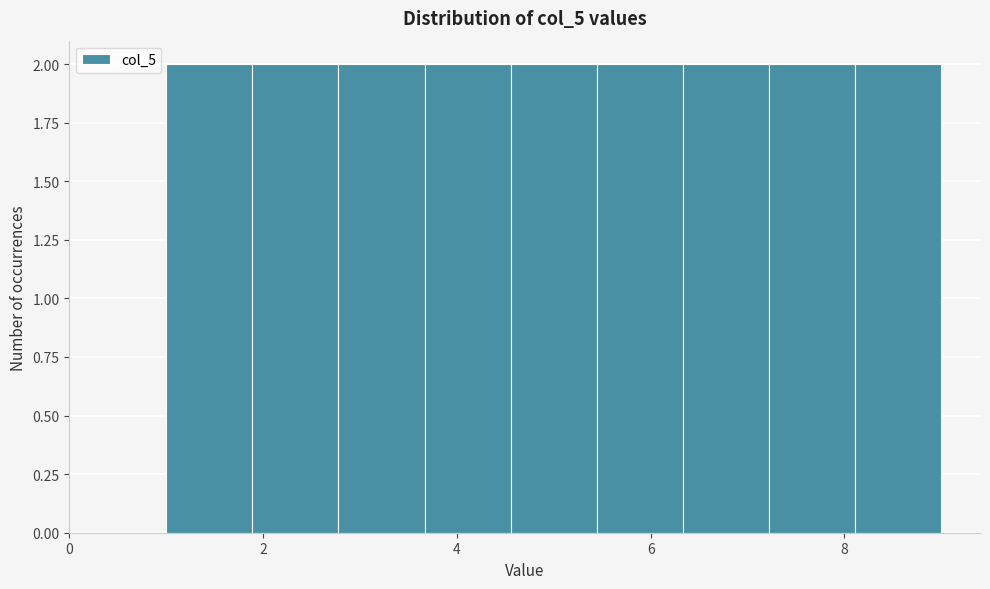

Reading left to right, transcribe this chart: for each bar, give the range it covers on the x-axis and its height. Neither the bar edges nor the heights are printed on the chart, so give them approximately, as read against the axes.

1.0 to 1.8: 2
1.8 to 2.8: 2
2.8 to 3.6: 2
3.6 to 4.6: 2
4.6 to 5.4: 2
5.4 to 6.4: 2
6.4 to 7.2: 2
7.2 to 8.2: 2
8.2 to 9.0: 2